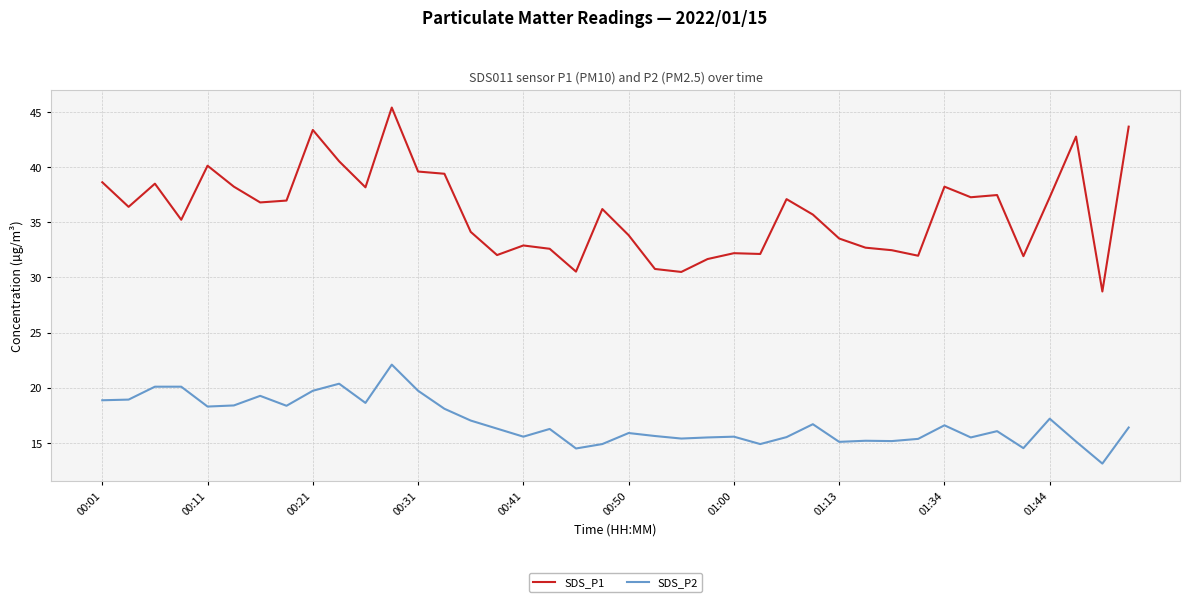

Which series has the largest range (max minus min)?

SDS_P1